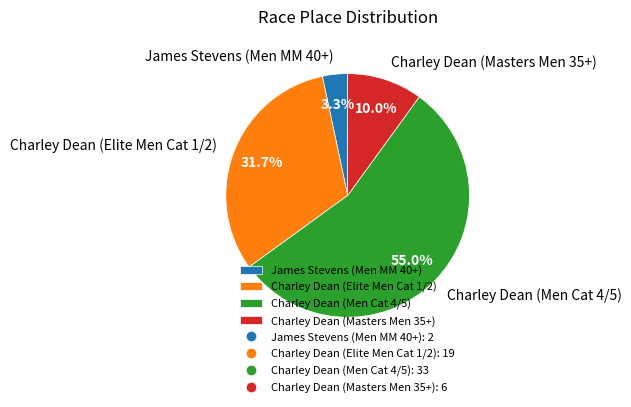

Is it true that Charley Dean (Elite Men Cat 1/2) is 32% of the pie?

True